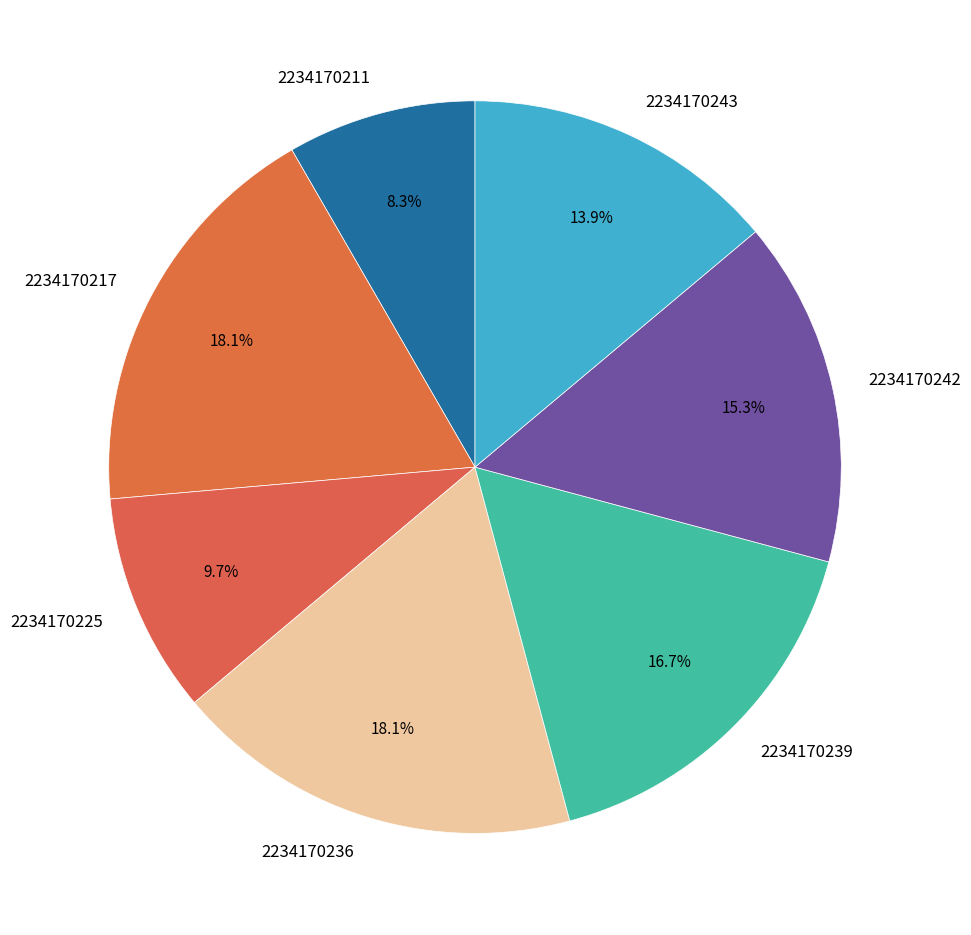

To the nearest percent, what is the average slice percentage?

14%